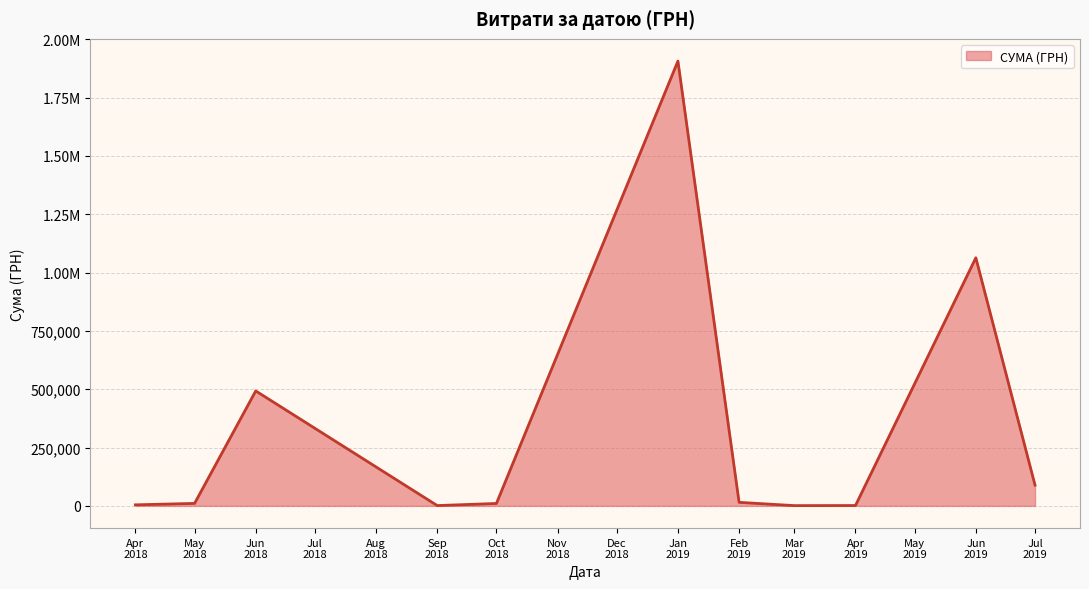

Does the chart have visible grid lines?

Yes